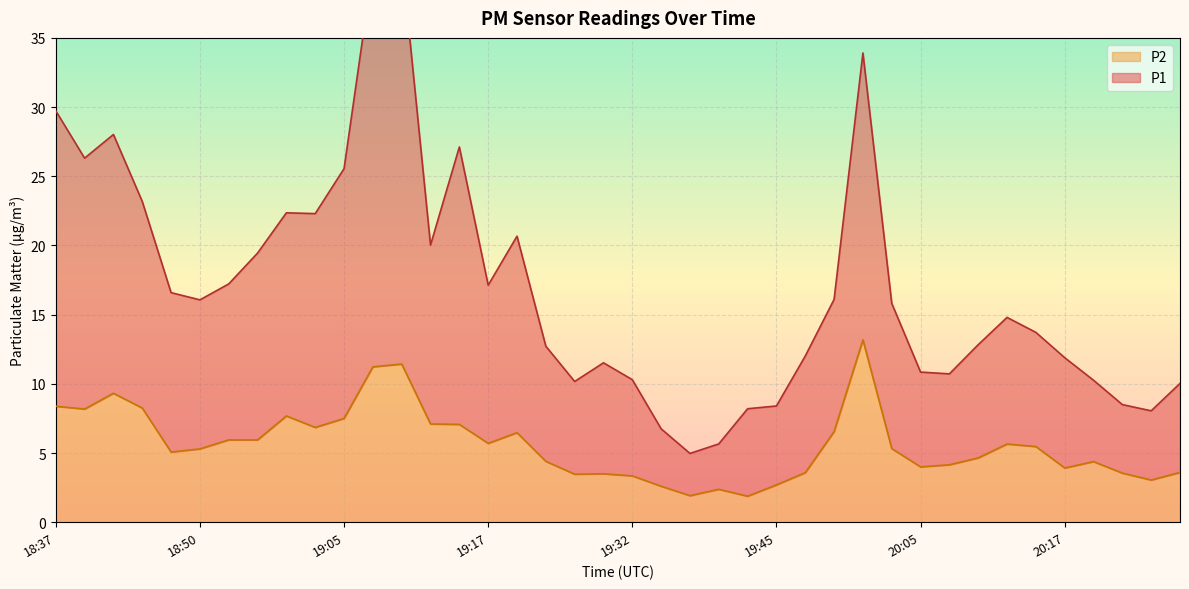

True or false: P1 and P2 cross at least once.

False